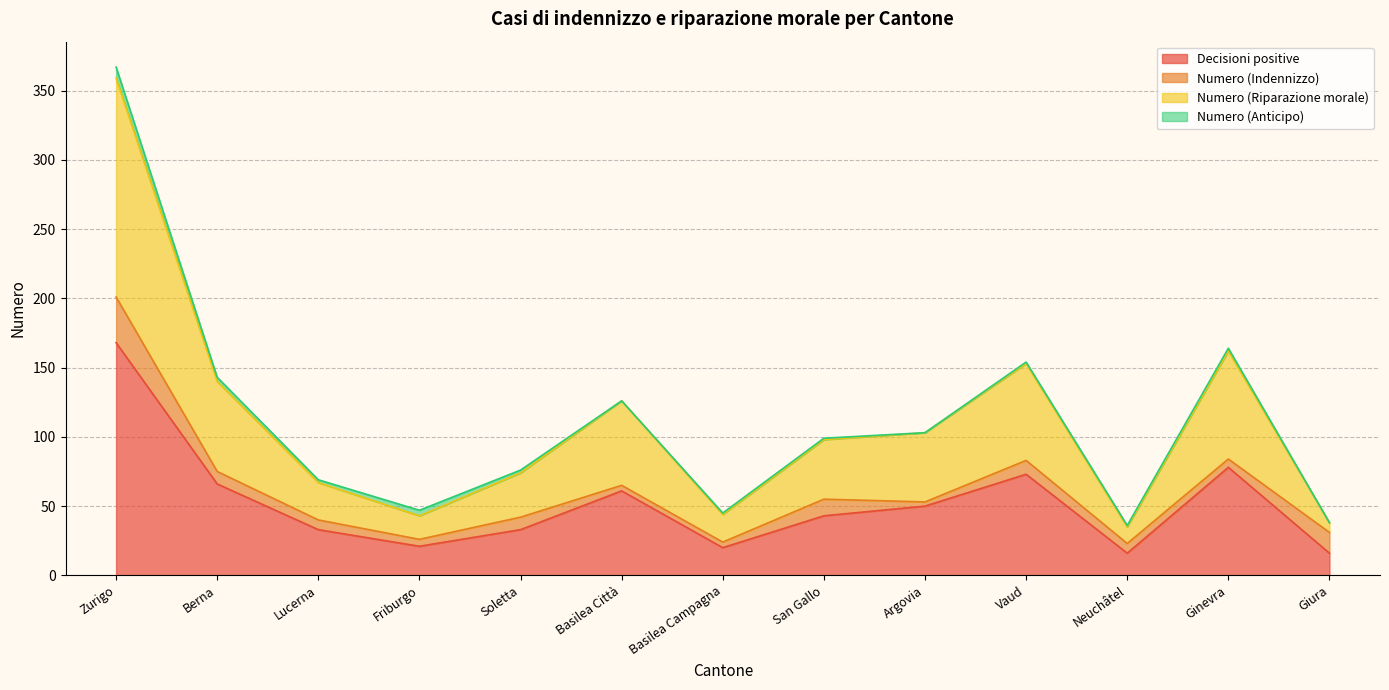

At which category does Decisioni positive reach its first local peak?

Basilea Città